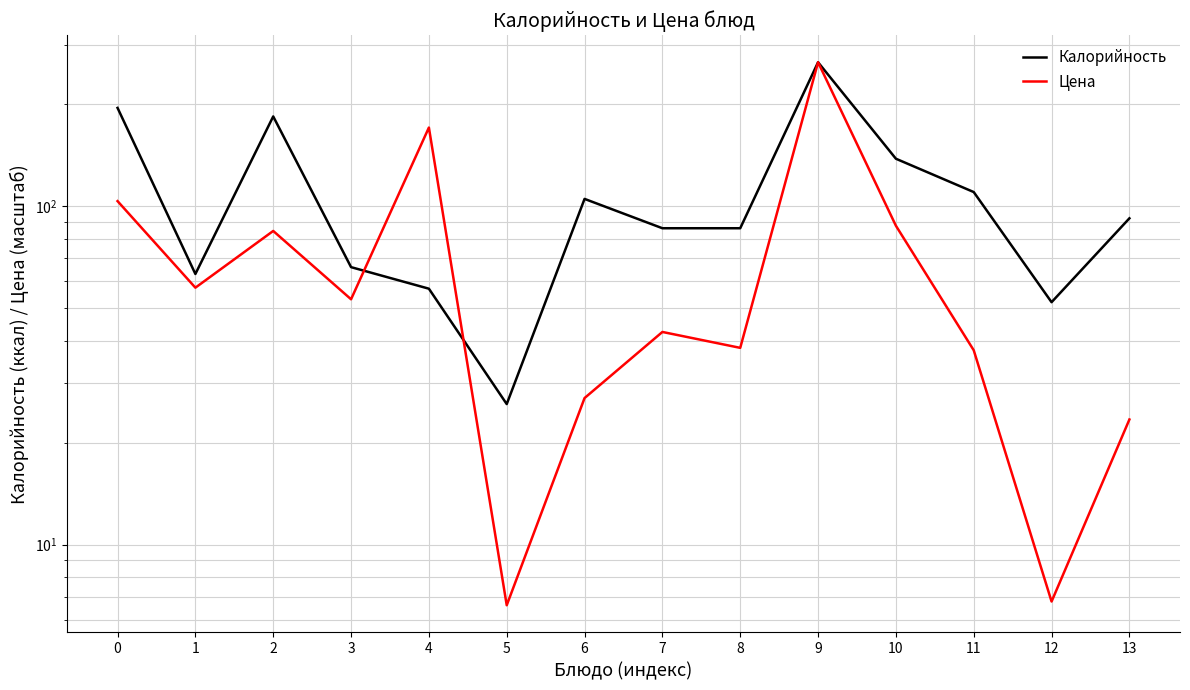

List the labels in order of Цена value, smallest first.

5, 12, 13, 6, 11, 8, 7, 3, 1, 2, 10, 0, 4, 9